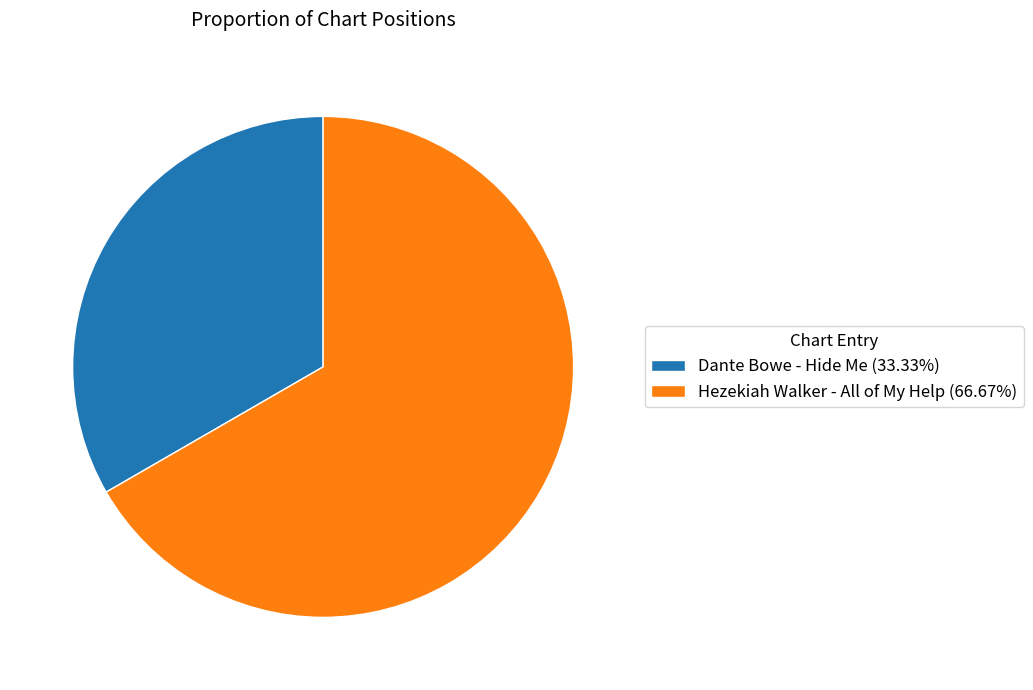

Combined, do Dante Bowe - Hide Me (33.33%) and Hezekiah Walker - All of My Help (66.67%) account for over 50%?

Yes